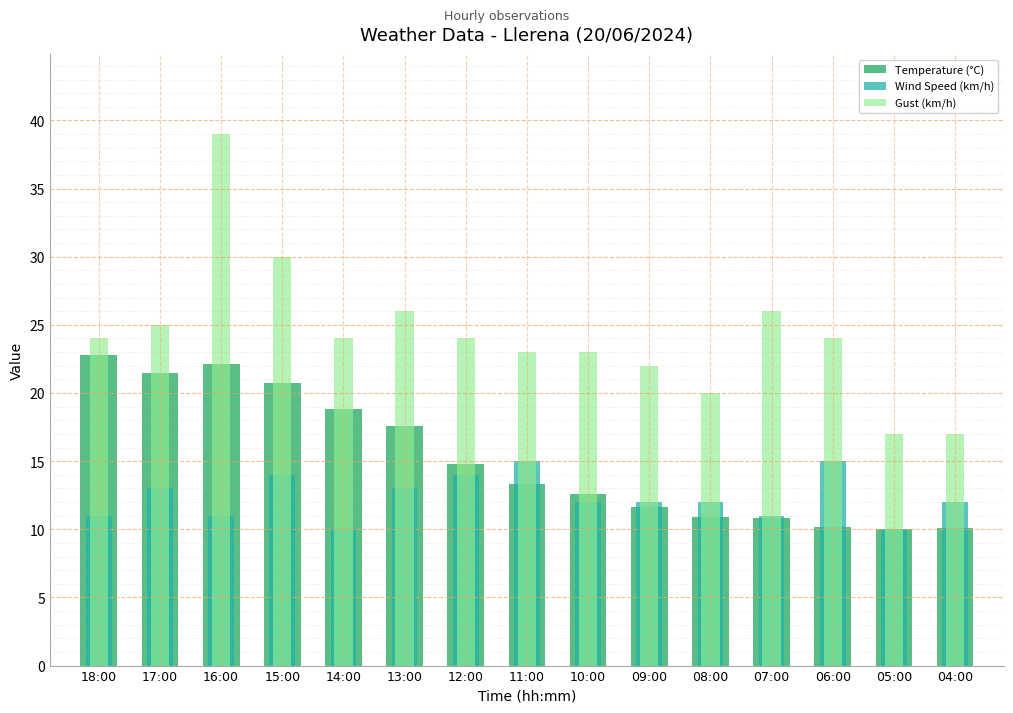

True or false: Gust (km/h) has a value of 17.0 at 05:00.

True